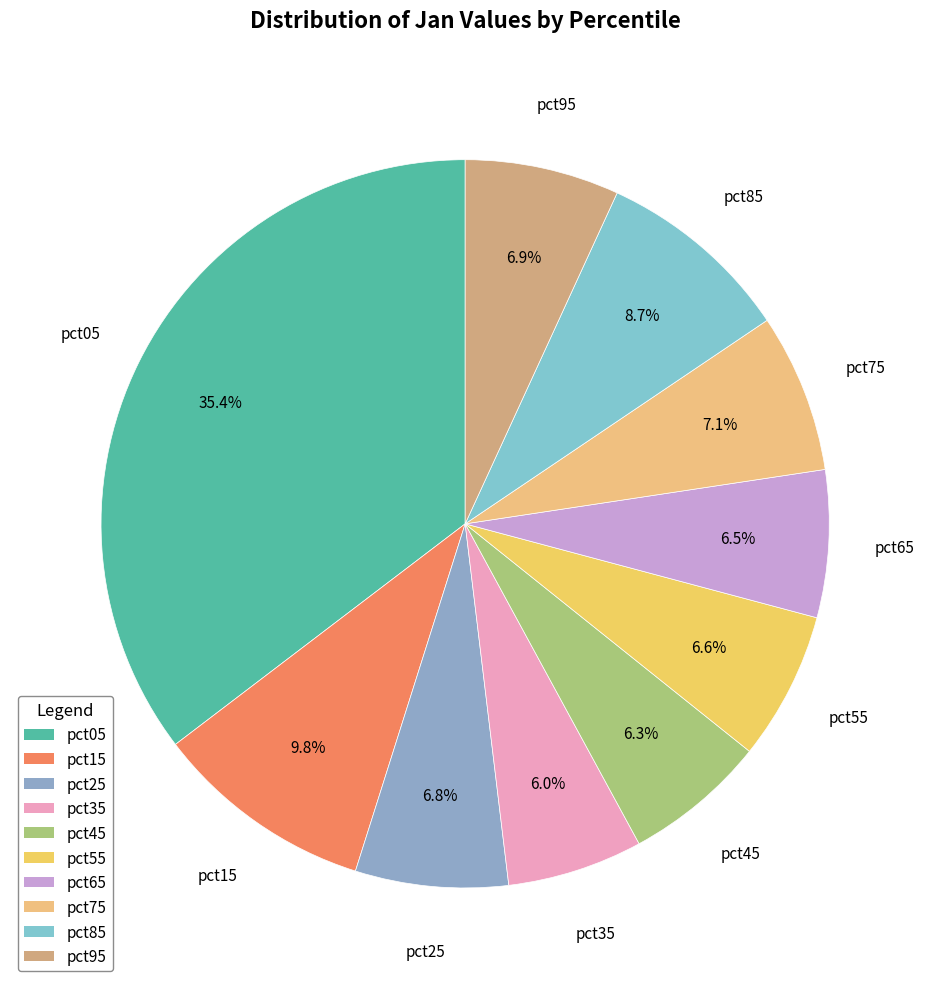

Which slice is the largest?

pct05